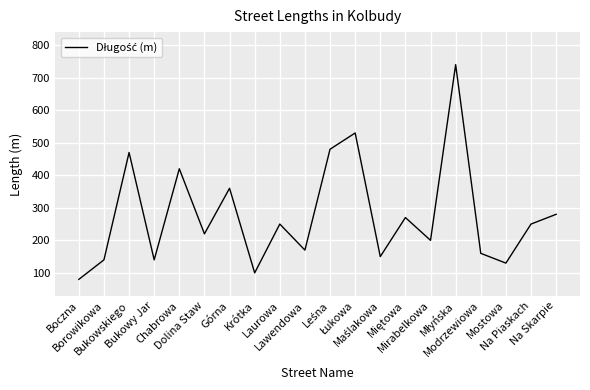

How many lines are shown in the chart?

1